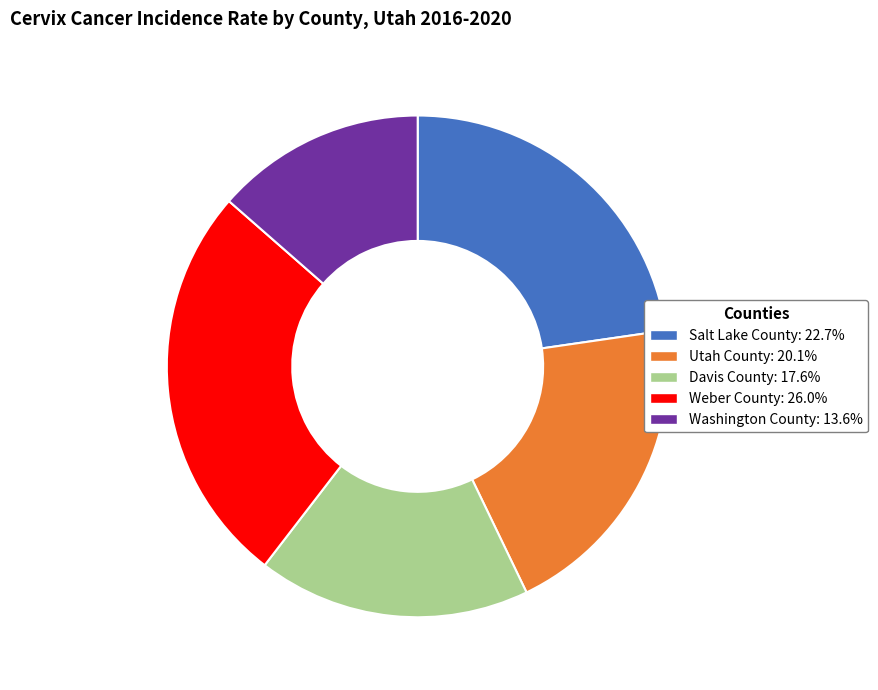

What is the smallest slice in the pie chart?

Washington County